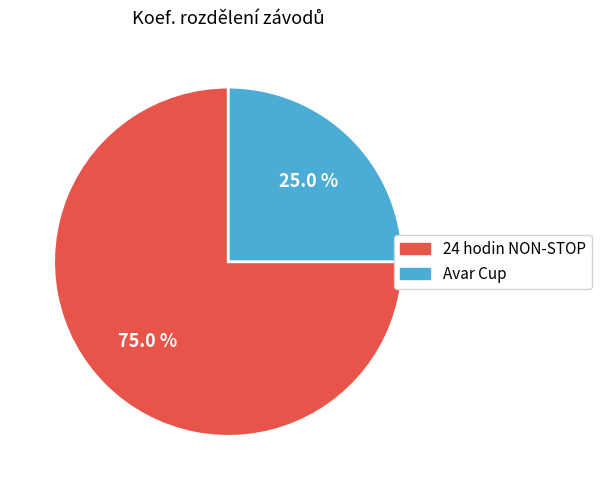

Approximately how many times larger is the value at 24 hodin NON-STOP compared to Avar Cup?

3.0